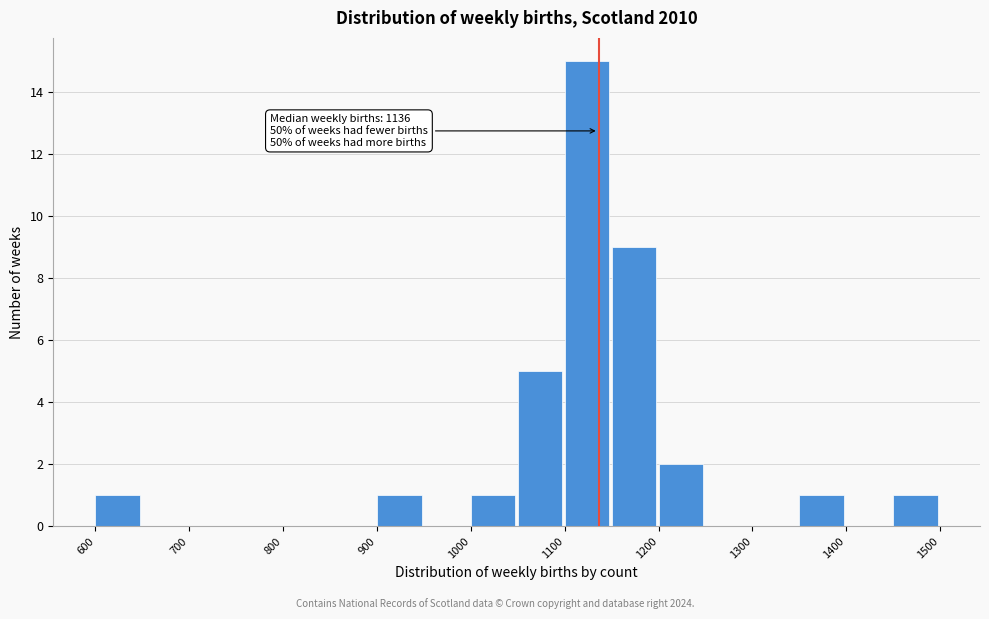

Over which range of the x-axis is the bar tallest?

1100 to 1150